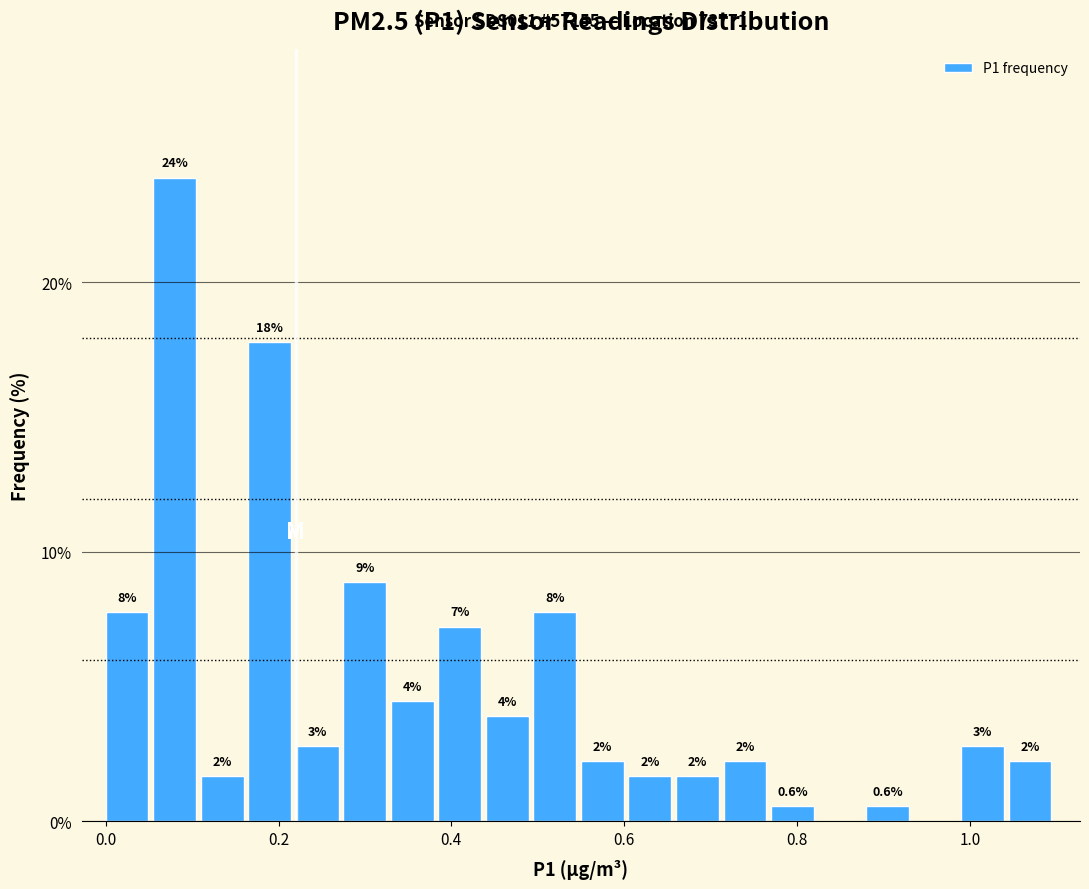

Around what value on the x-axis is the tallest bar? Give the approximate position of its centre, as read against the axis.

0.08